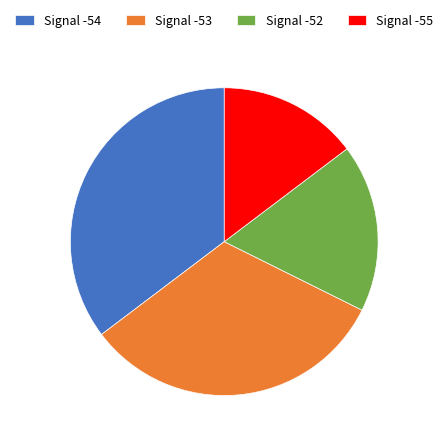

What is the smallest slice in the pie chart?

Signal -55